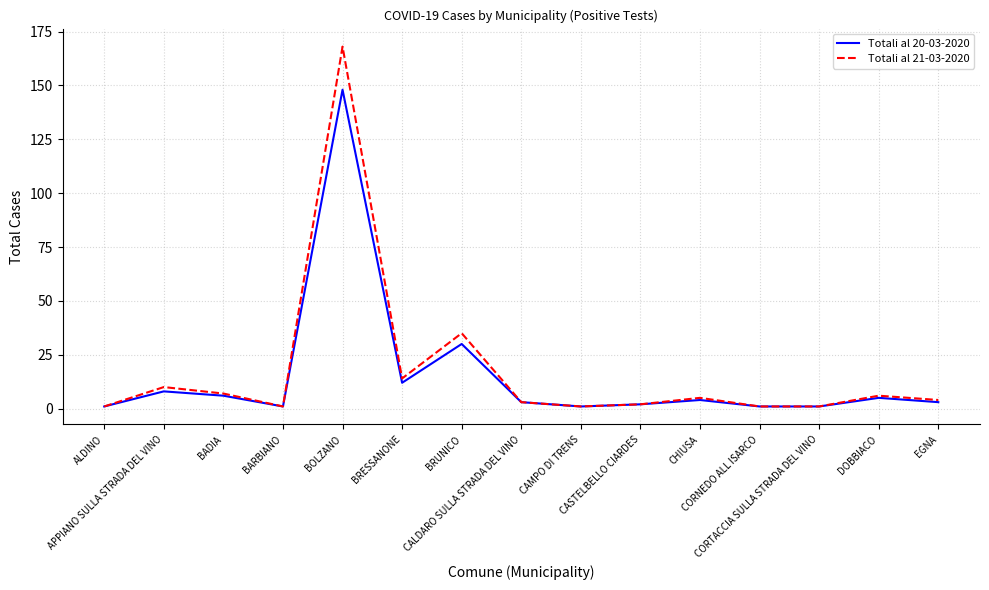

Which series has the widest spread of values?

Totali al 21-03-2020